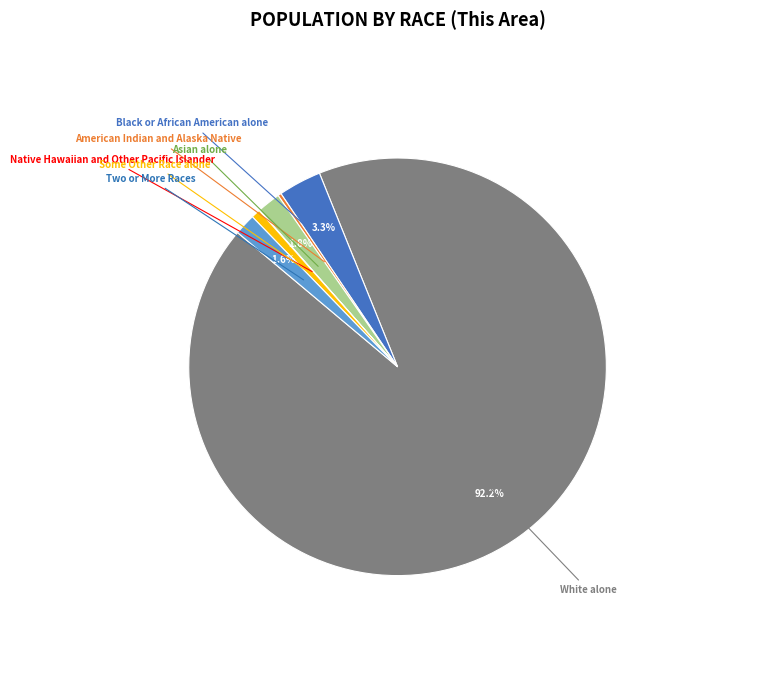

Which category has the biggest portion of the pie?

White alone